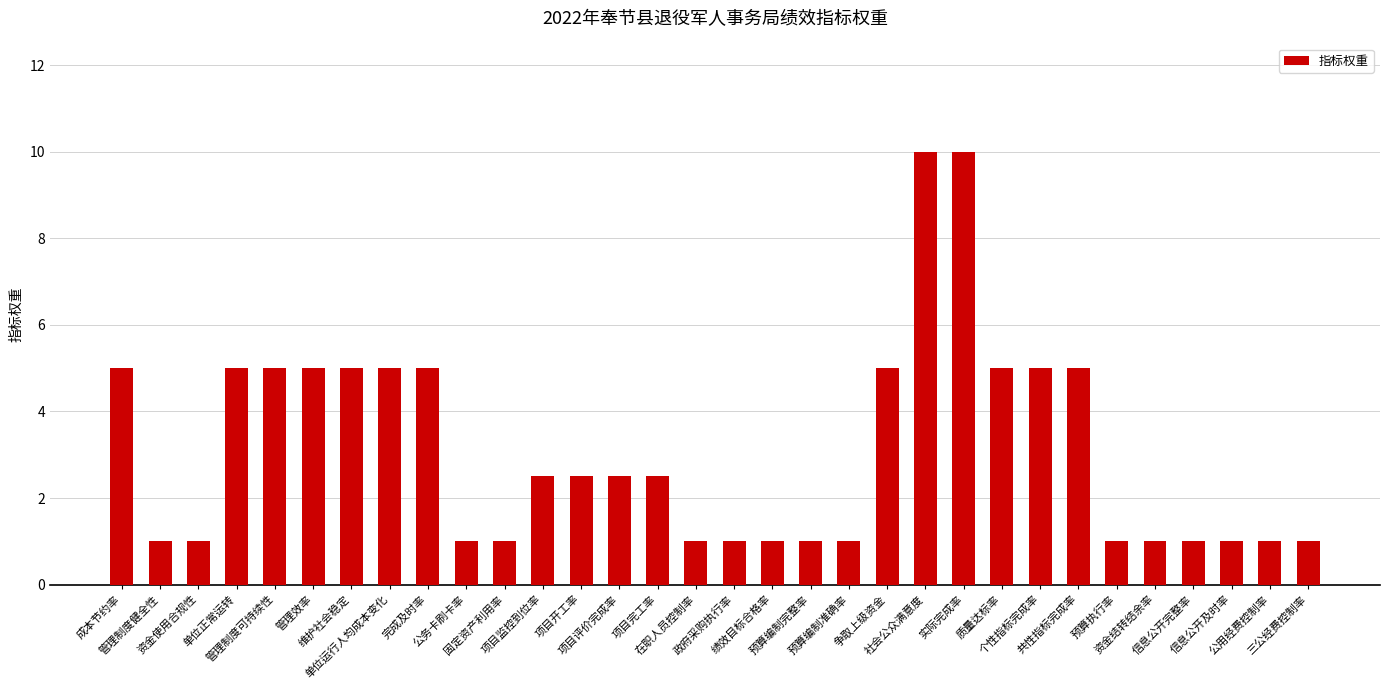

Reading left to right, what are all the values shown in this chart?

成本节约率=5.0	管理制度健全性=1.0	资金使用合规性=1.0	单位正常运转=5.0	管理制度可持续性=5.0	管理效率=5.0	维护社会稳定=5.0	单位运行人均成本变化=5.0	完成及时率=5.0	公务卡刷卡率=1.0	固定资产利用率=1.0	项目监控到位率=2.5	项目开工率=2.5	项目评价完成率=2.5	项目完工率=2.5	在职人员控制率=1.0	政府采购执行率=1.0	绩效目标合格率=1.0	预算编制完整率=1.0	预算编制准确率=1.0	争取上级资金=5.0	社会公众满意度=10.0	实际完成率=10.0	质量达标率=5.0	个性指标完成率=5.0	共性指标完成率=5.0	预算执行率=1.0	资金结转结余率=1.0	信息公开完整率=1.0	信息公开及时率=1.0	公用经费控制率=1.0	三公经费控制率=1.0